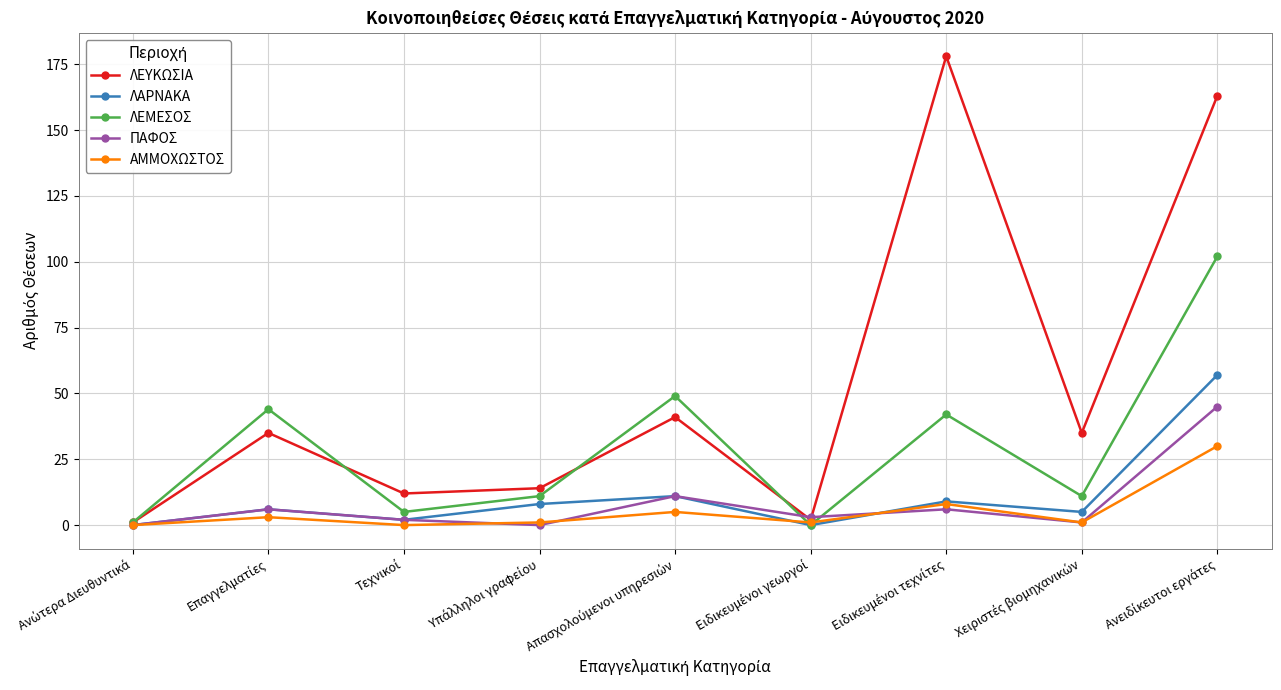

Is this an area chart (filled region under the line)?

No